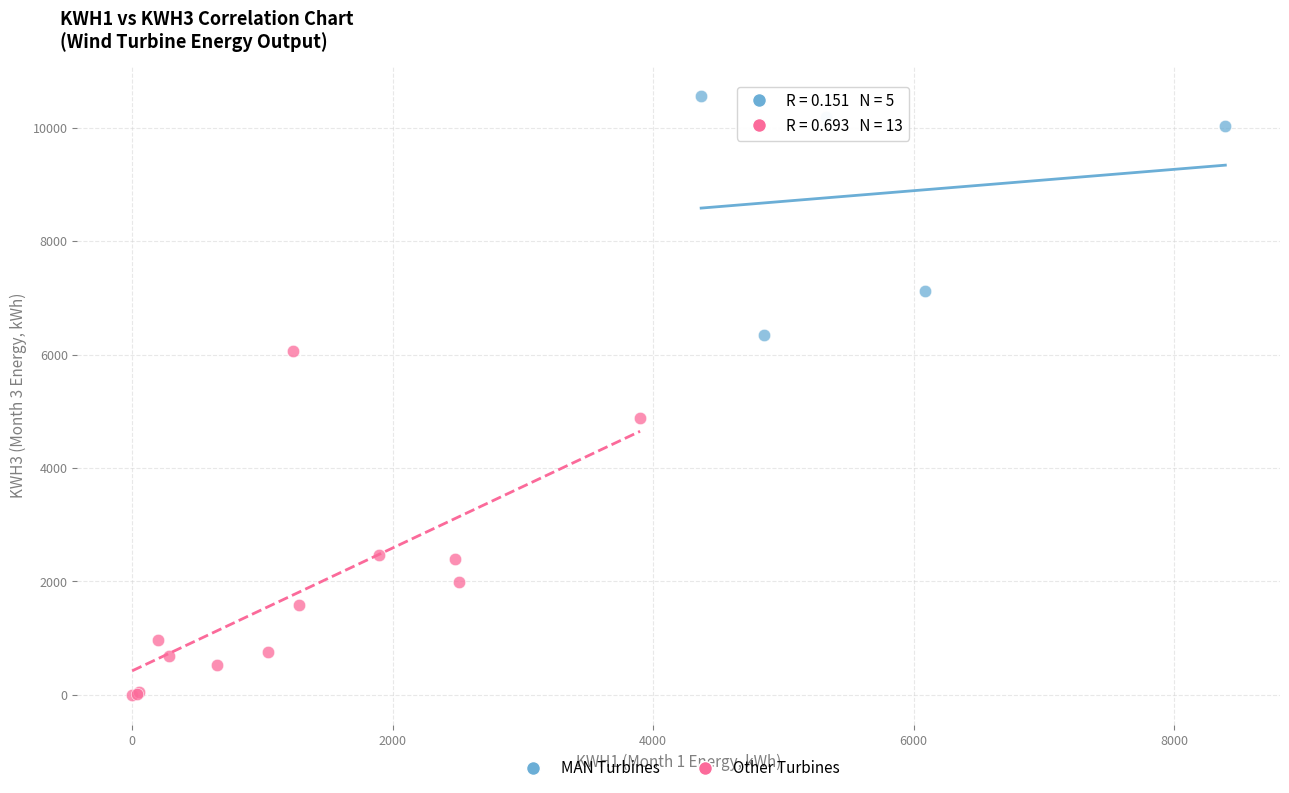

Which series contains the highest Y value?

MAN Turbines